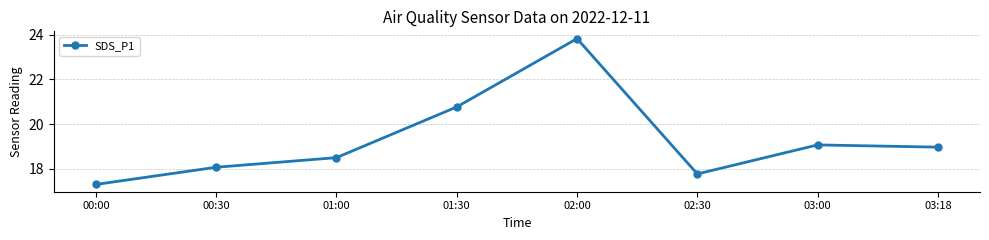

Approximately how many times larger is the value at 02:00 compared to 03:18?

1.3